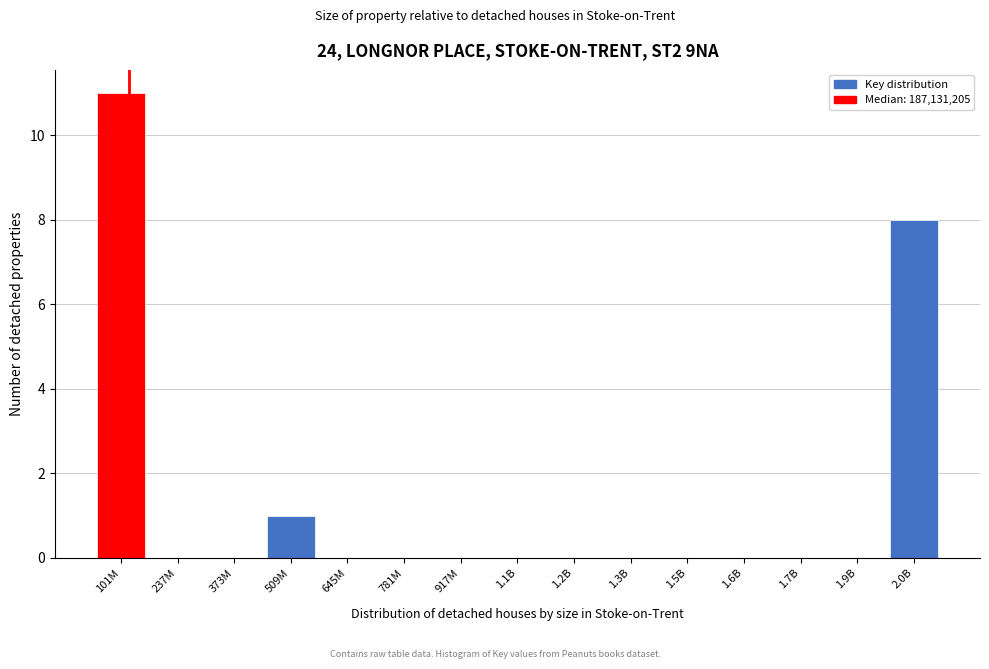

Reading left to right, extract all data points from this chart.

101M=11	237M=0	373M=0	509M=1	645M=0	781M=0	917M=0	1.1B=0	1.2B=0	1.3B=0	1.5B=0	1.6B=0	1.7B=0	1.9B=0	2.0B=8